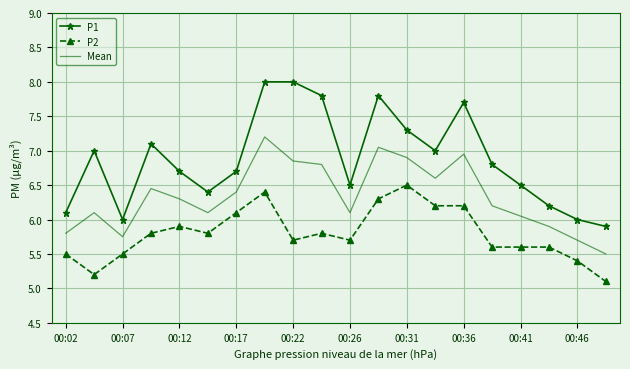

Which series has the largest range (max minus min)?

P1